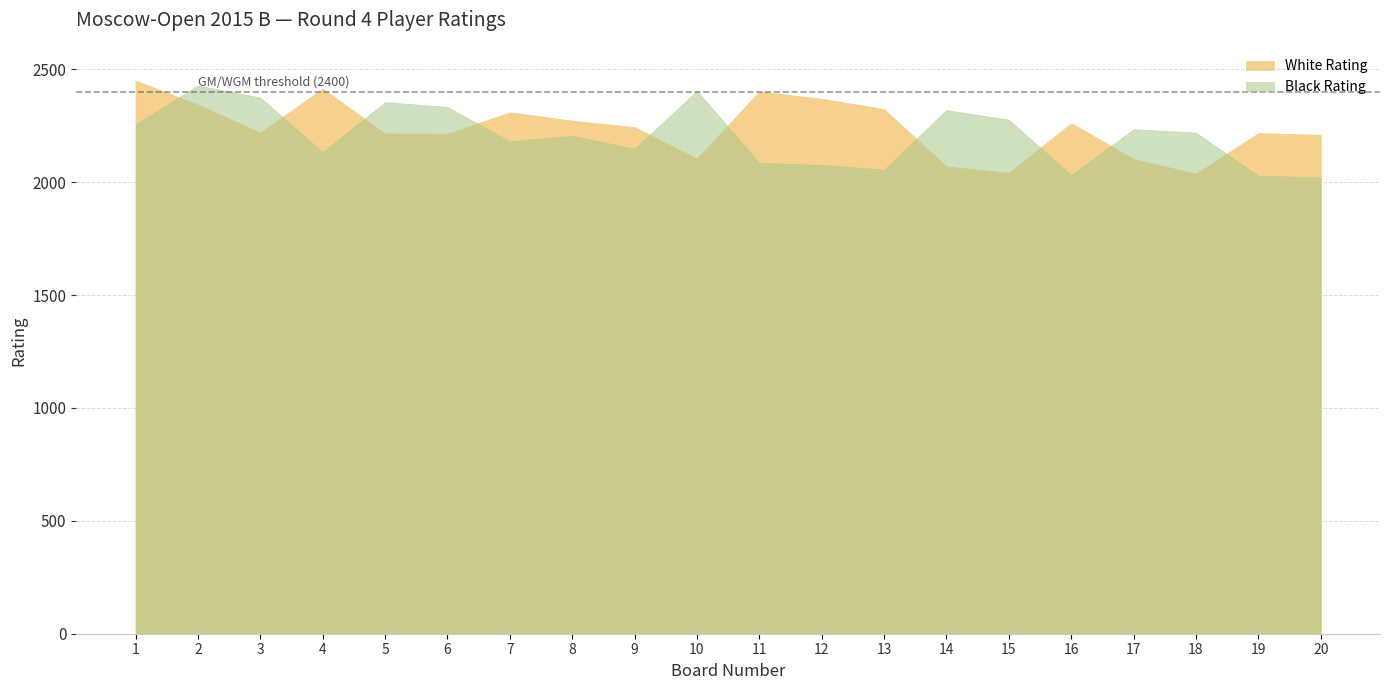

The value of White Rating at 19 is 2218. True or false?

True